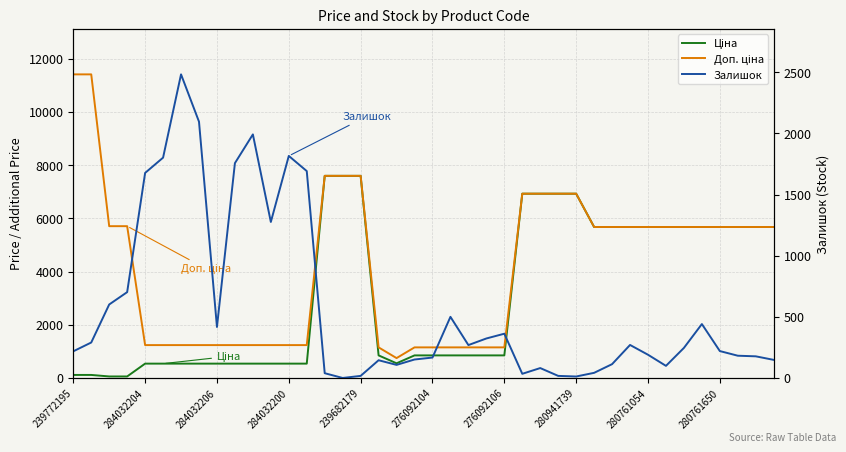

What is the total value across all series at 239772195?

11742.1